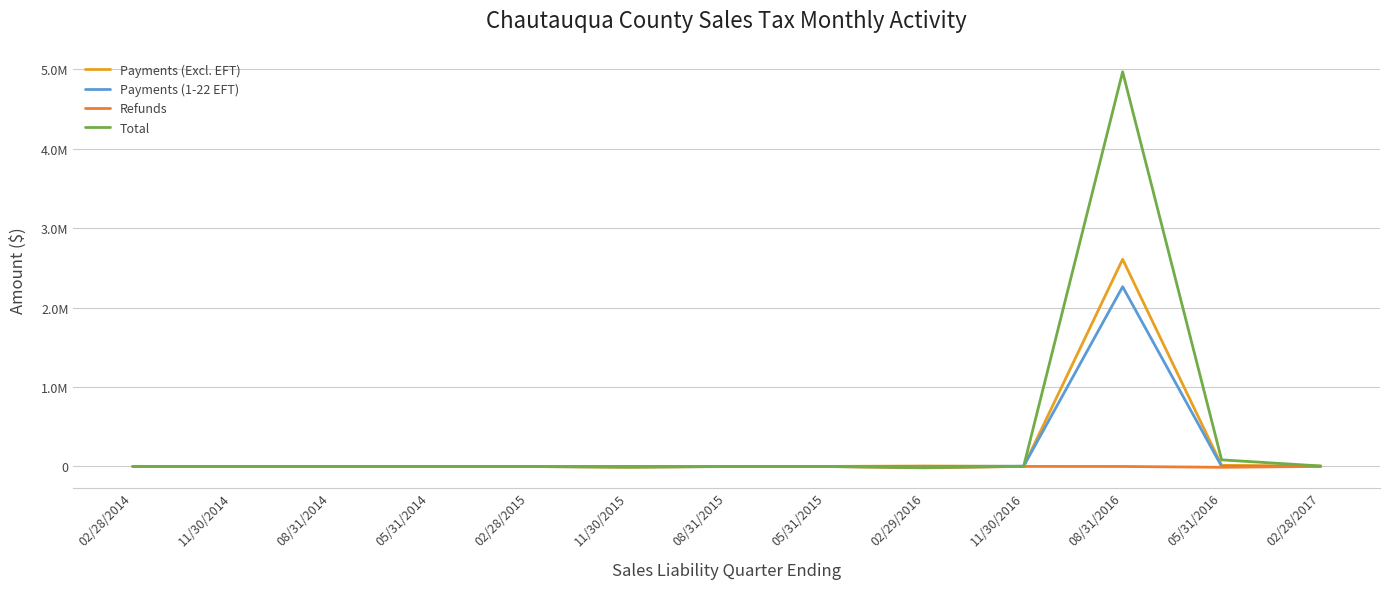

What is the total value across all series at 11/30/2015?

-18344.5